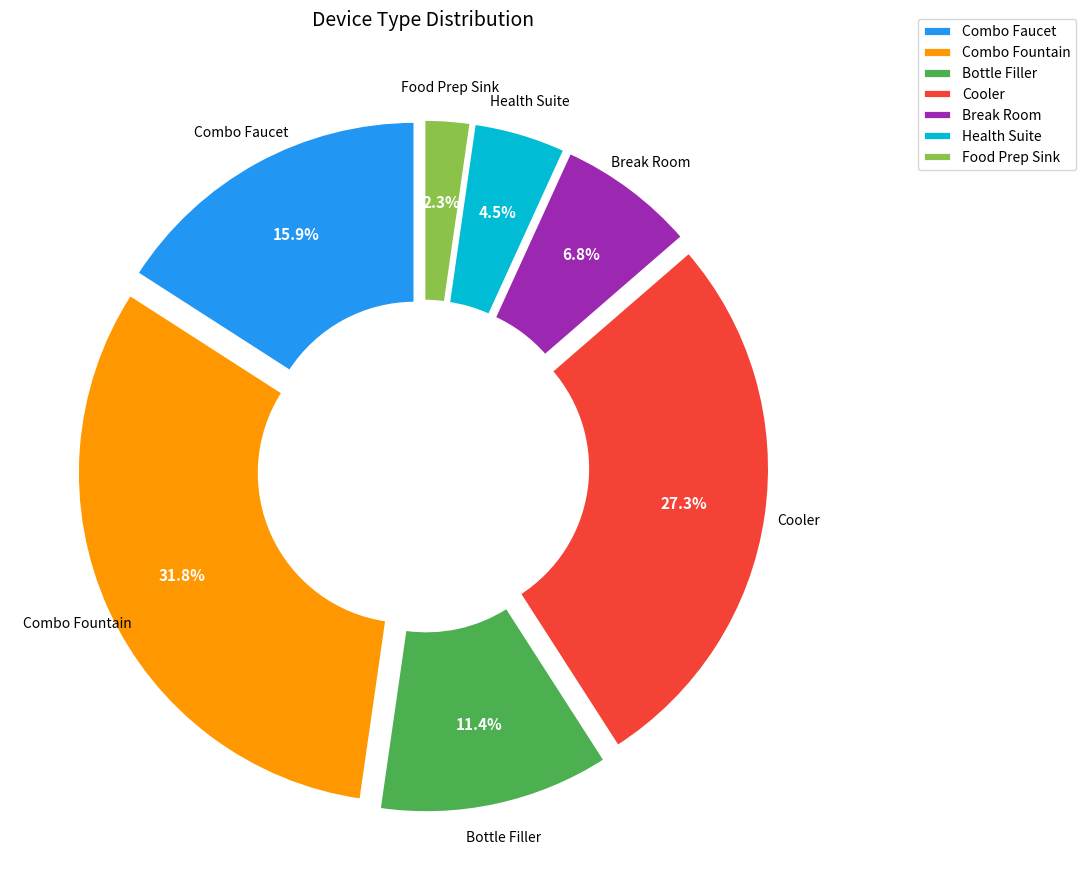

Count the number of slices in the pie.

7